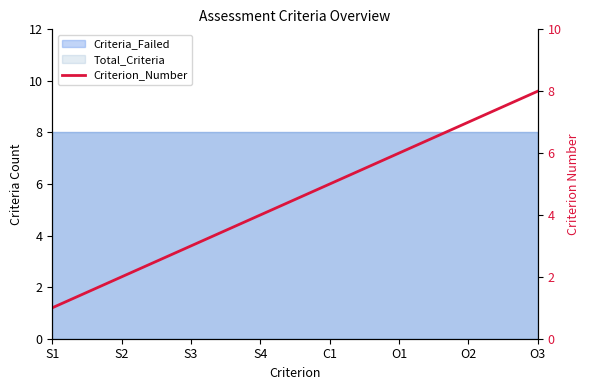

Reading left to right, extract all data points from this chart.

S1=1	S2=2	S3=3	S4=4	C1=5	O1=6	O2=7	O3=8